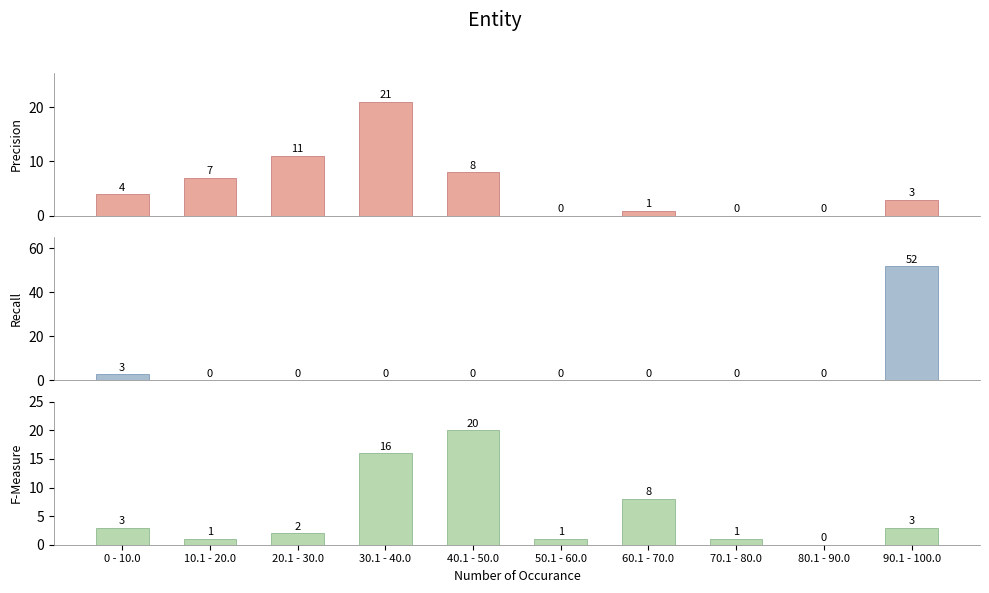

What is the total value across all series at 20.1 - 30.0?

13